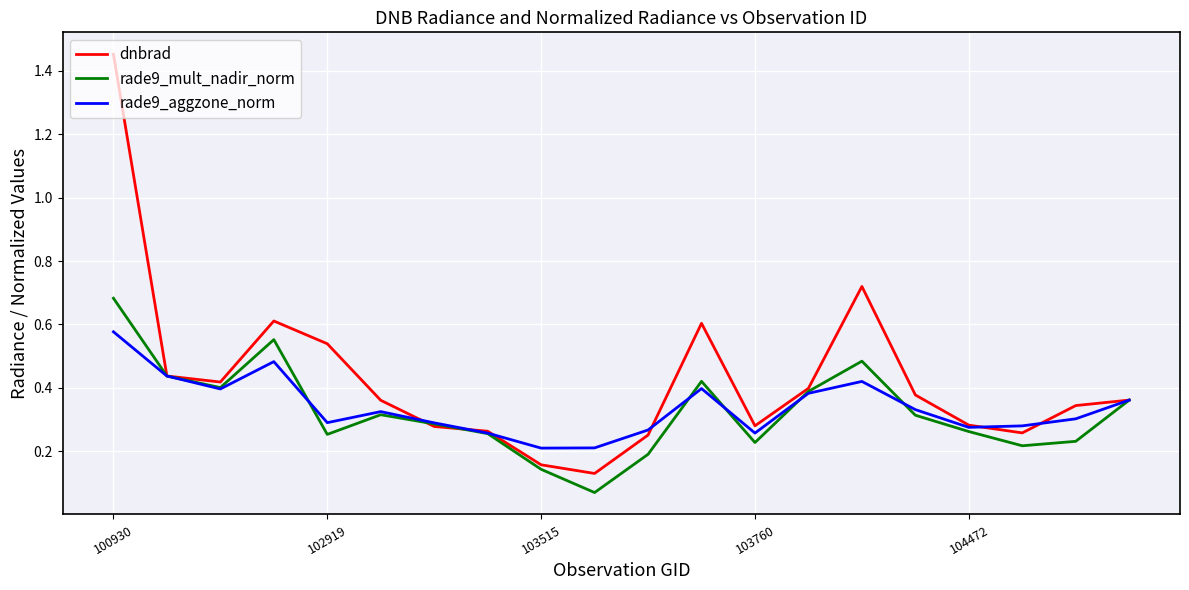

Which series has the largest total across all categories?

dnbrad